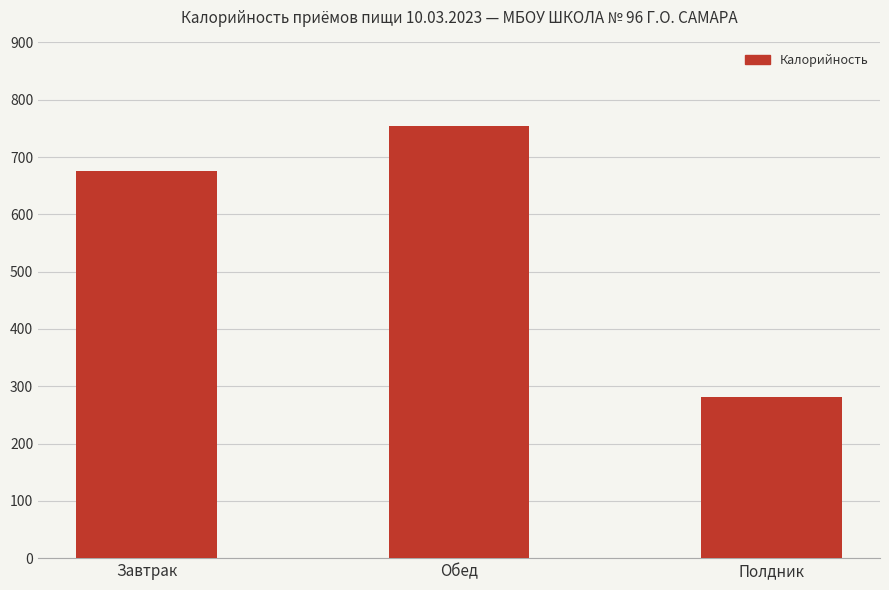

What is the difference between the values at Завтрак and Полдник?

393.6